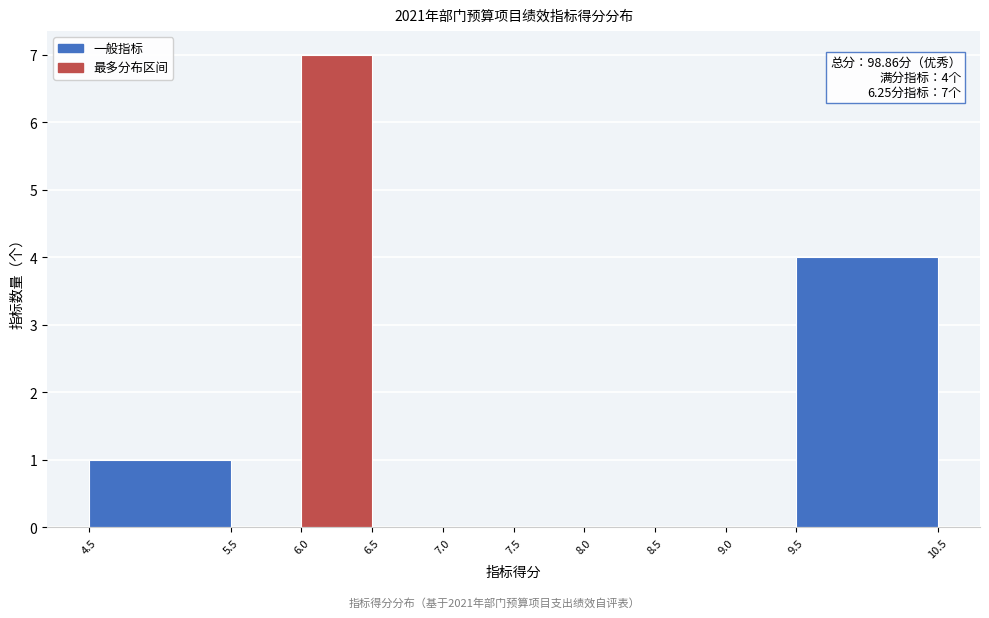

Which range on the x-axis has the tallest bar?

6.0 to 6.5